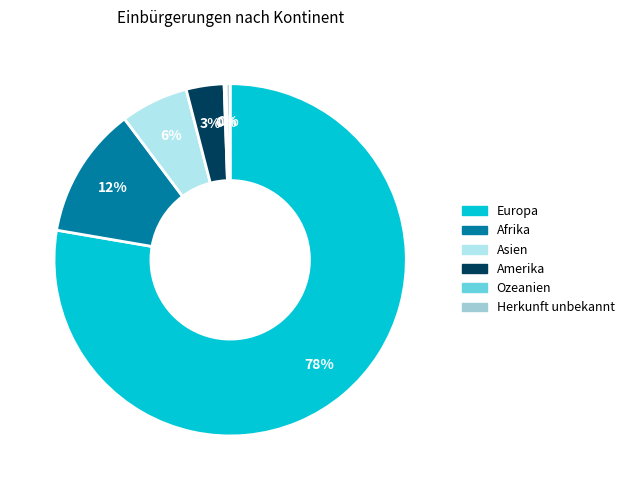

Which slice is the largest?

Europa